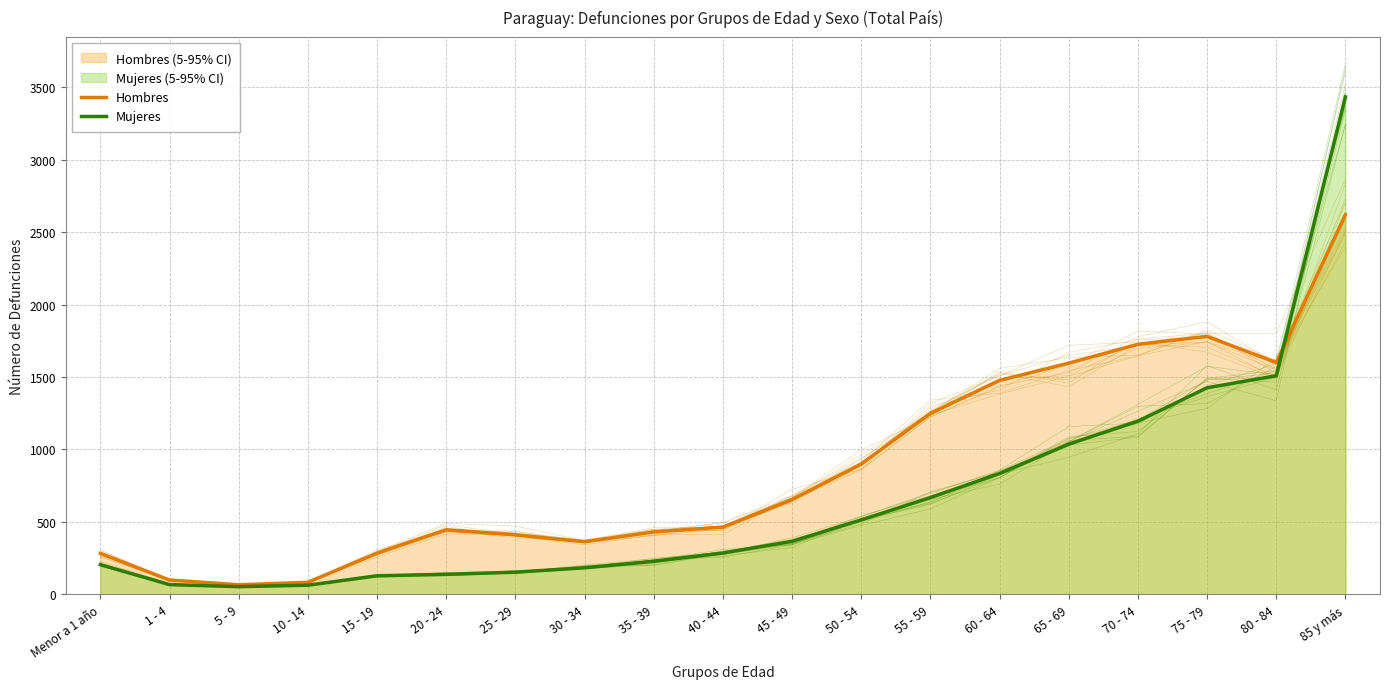

What is the maximum value shown in the chart?

3434